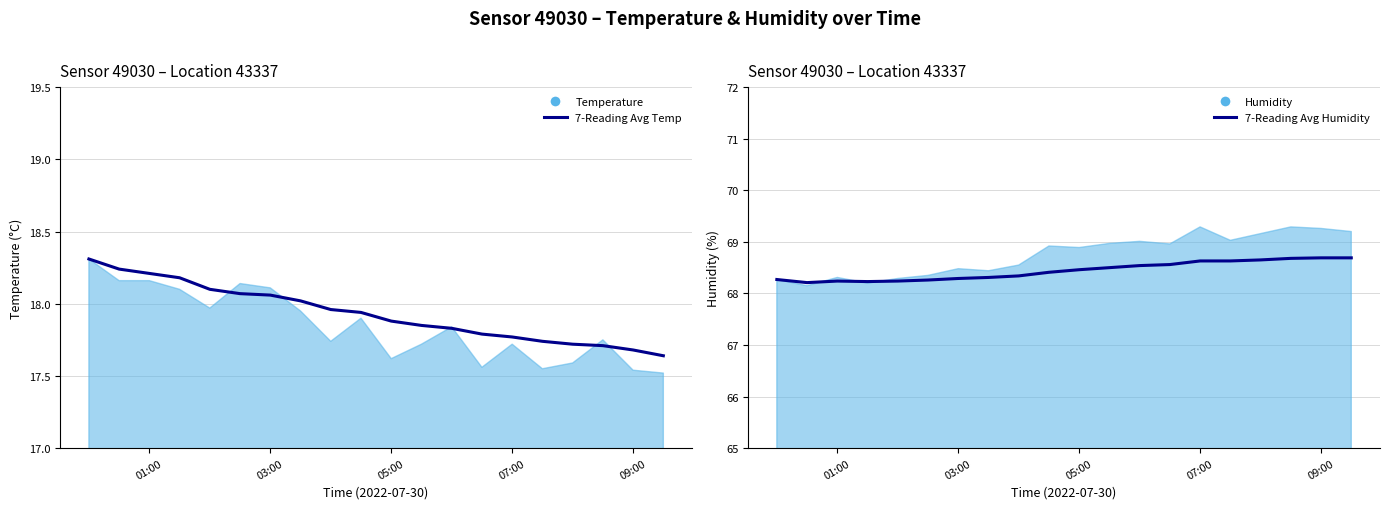

True or false: 7-Reading Avg Humidity and 7-Reading Avg Temp intersect in this chart.

False